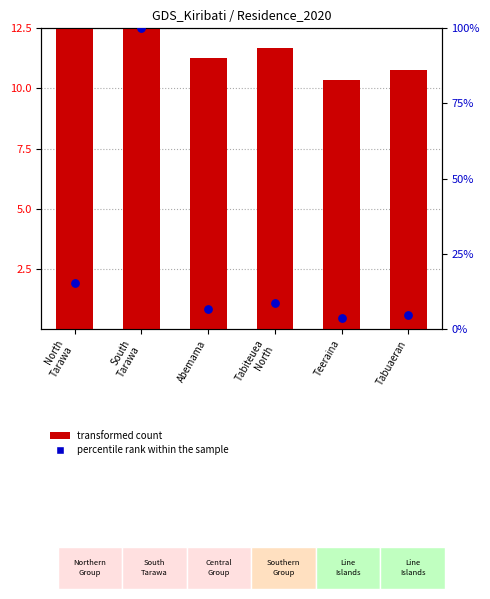

Is the value of percentile rank within the sample at Teeraina greater than the value of transformed count at Teeraina?

No